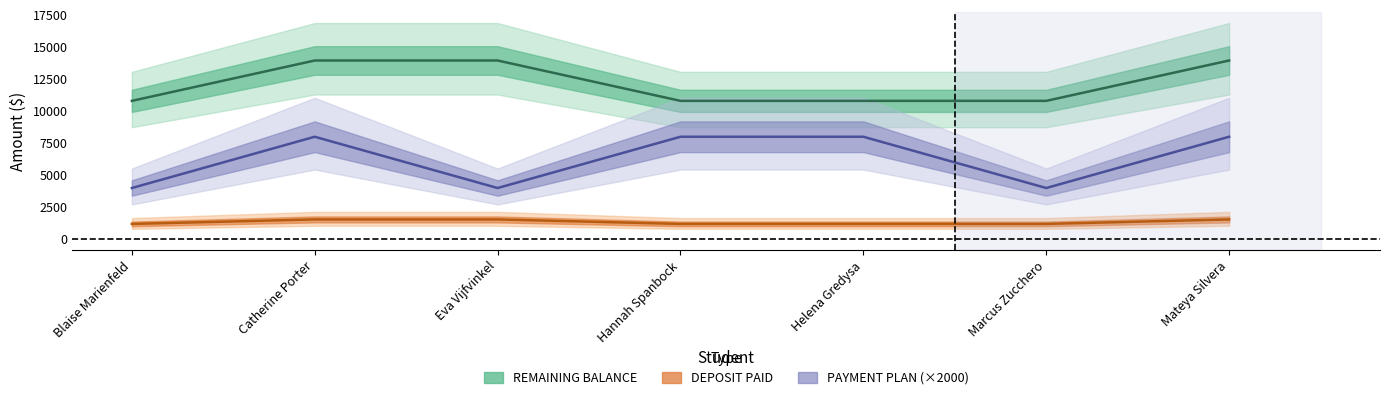

Between Marcus Zucchero and Helena Gredysa, which is larger?

Marcus Zucchero